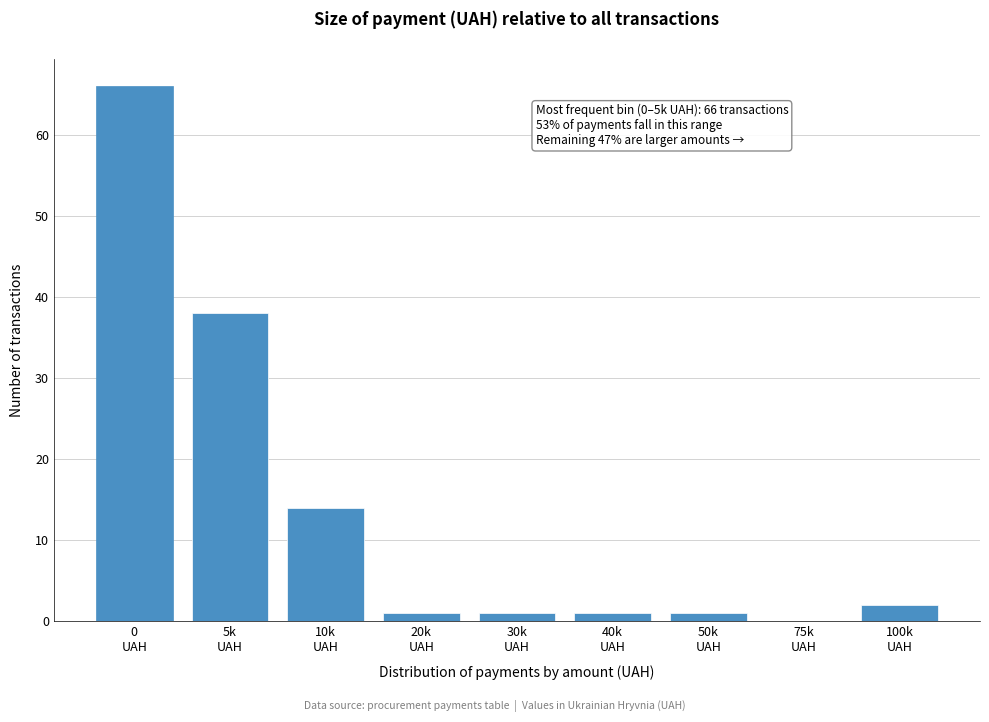

What is the maximum value shown in the chart?

66